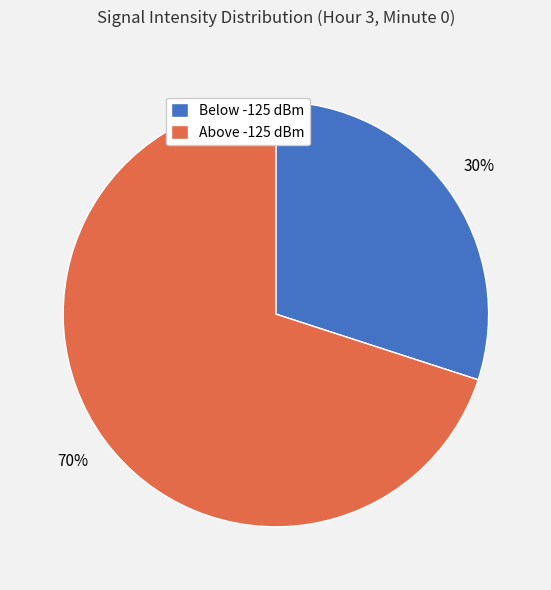

To the nearest percent, what percentage of the pie is Above -125 dBm?

70%